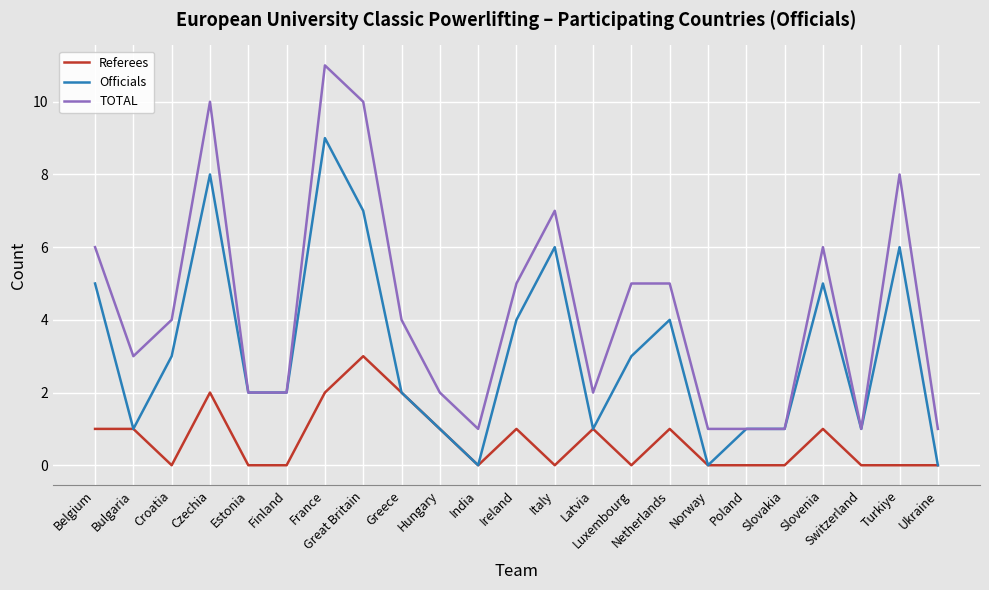

At which label does TOTAL first exceed 4?

Belgium